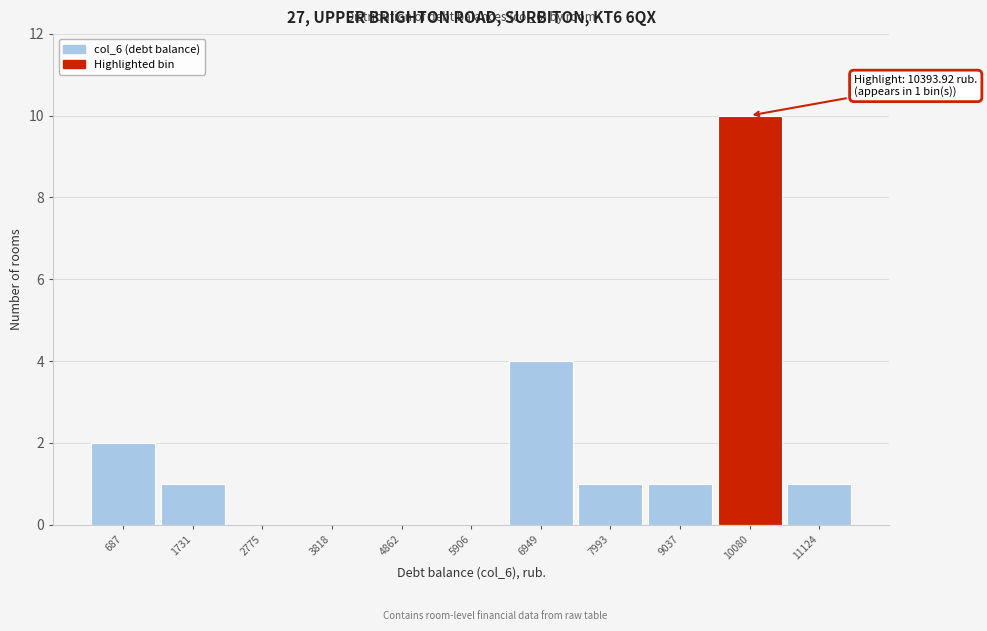

Reading left to right, list all the values displayed in this chart.

687=2	1731=1	2775=0	3818=0	4862=0	5906=0	6949=4	7993=1	9037=1	10080=10	11124=1